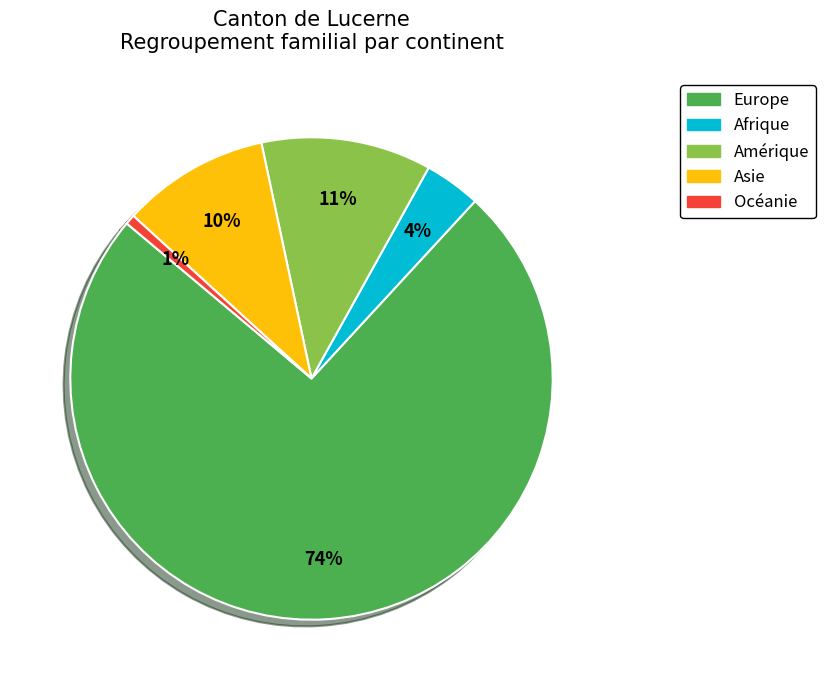

Rank the categories by value from highest to lowest.

Europe, Amérique, Asie, Afrique, Océanie